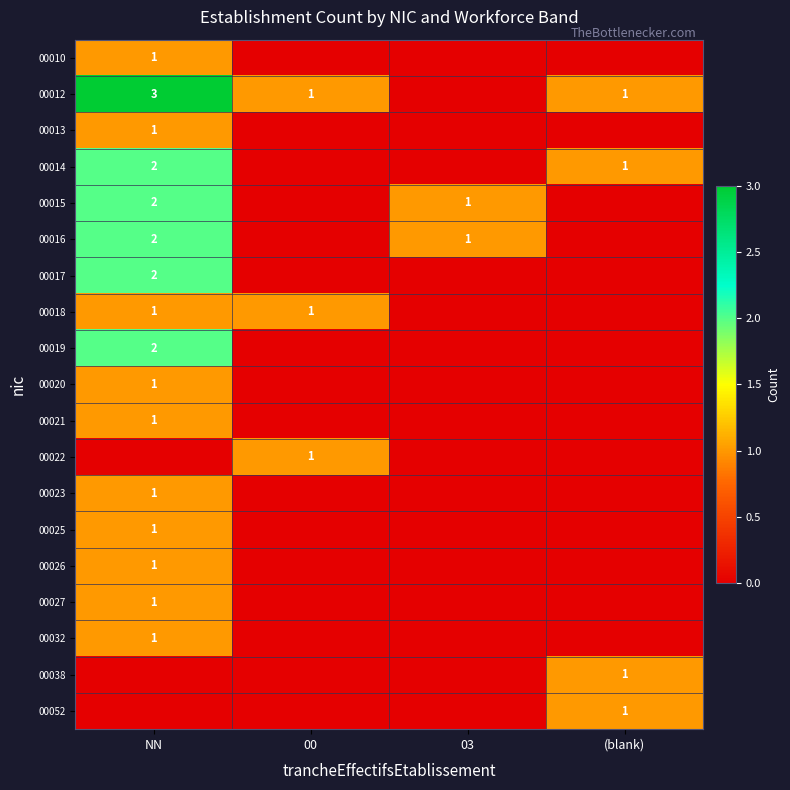

True or false: 00012 has a value of 1 at NN.

False